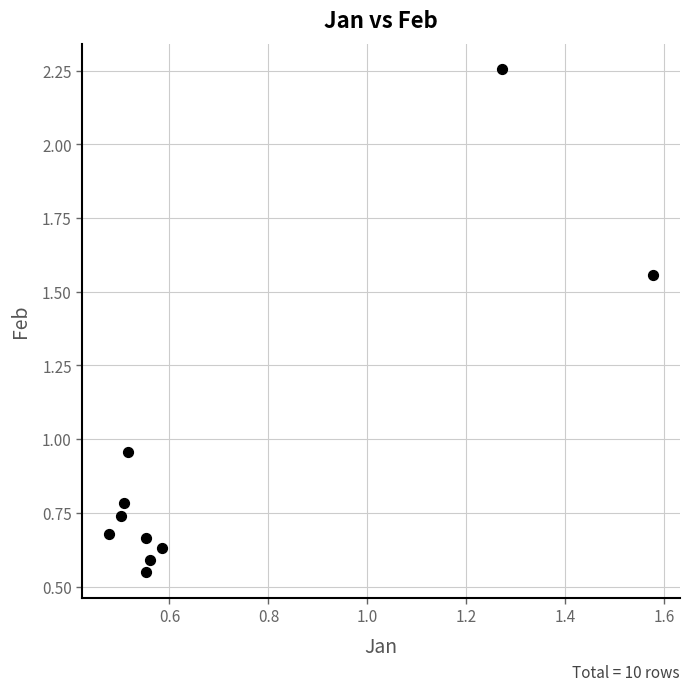

What is the range of X values (max minus min)?

1.1